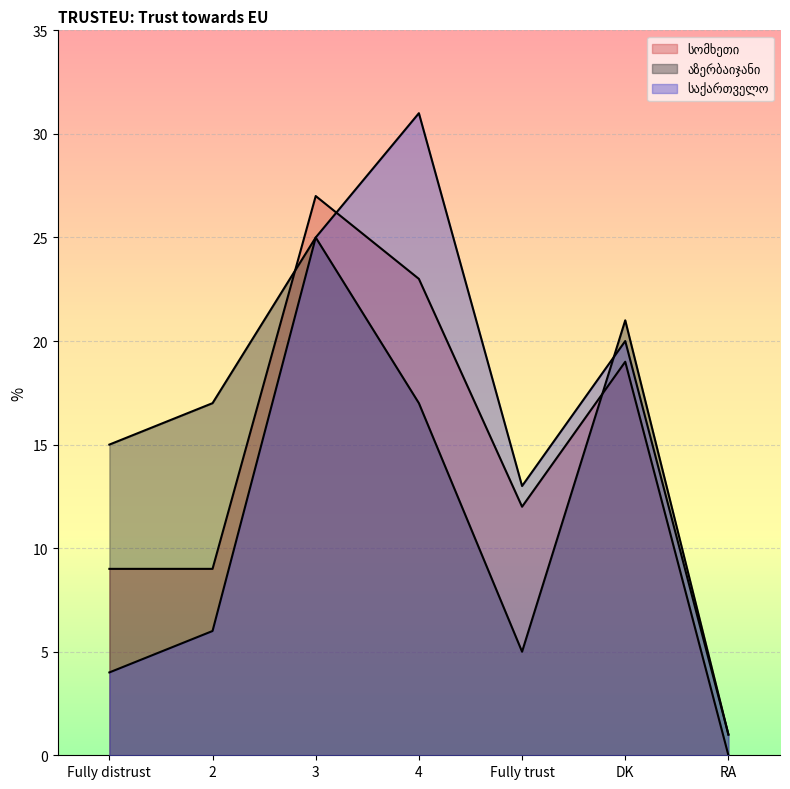

What is the value of the სომხეთი point at the 1st from the left?

9